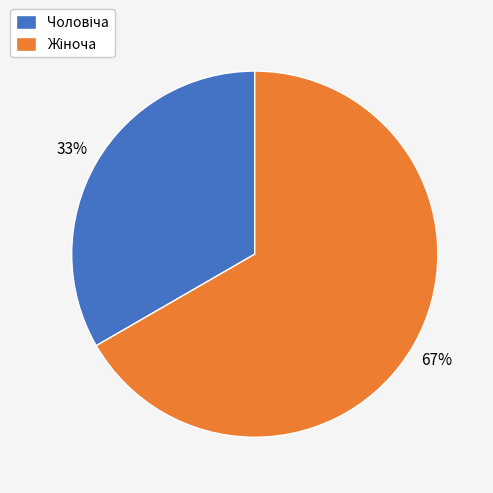

To the nearest percent, what is the average slice percentage?

50%